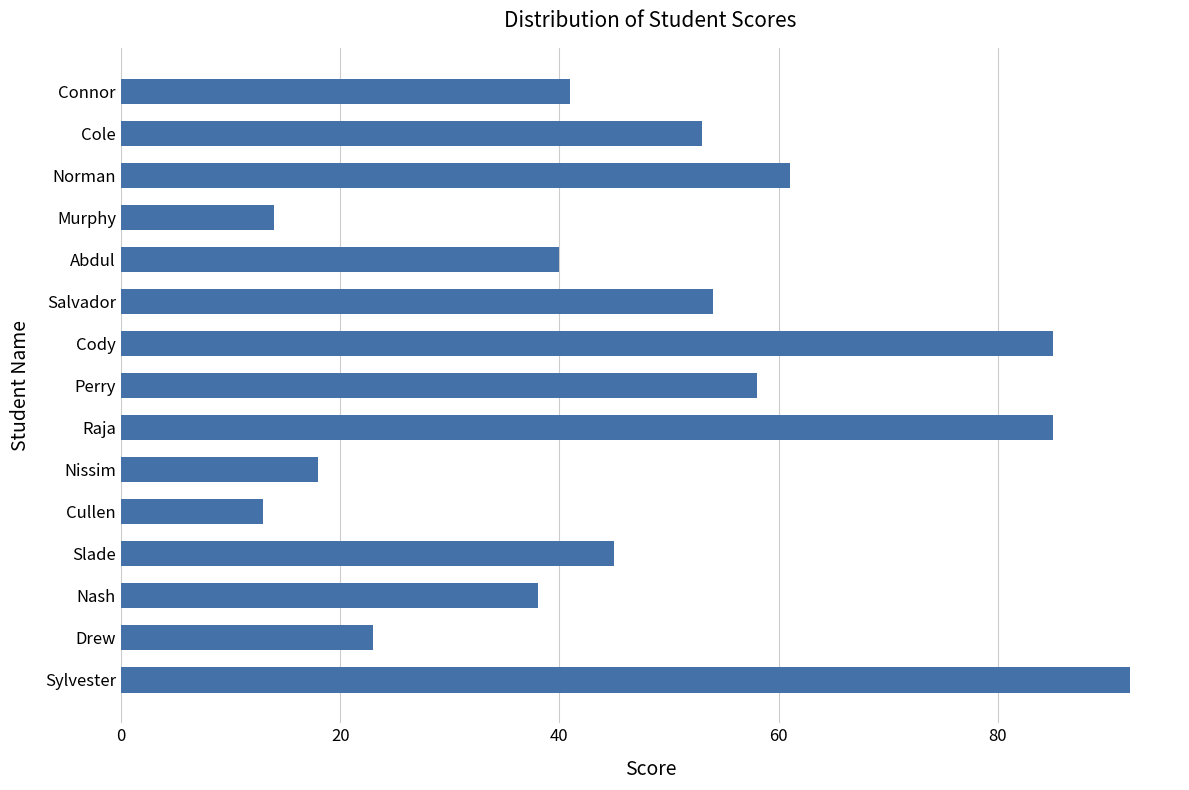

True or false: the data shows 41 at Connor.

True